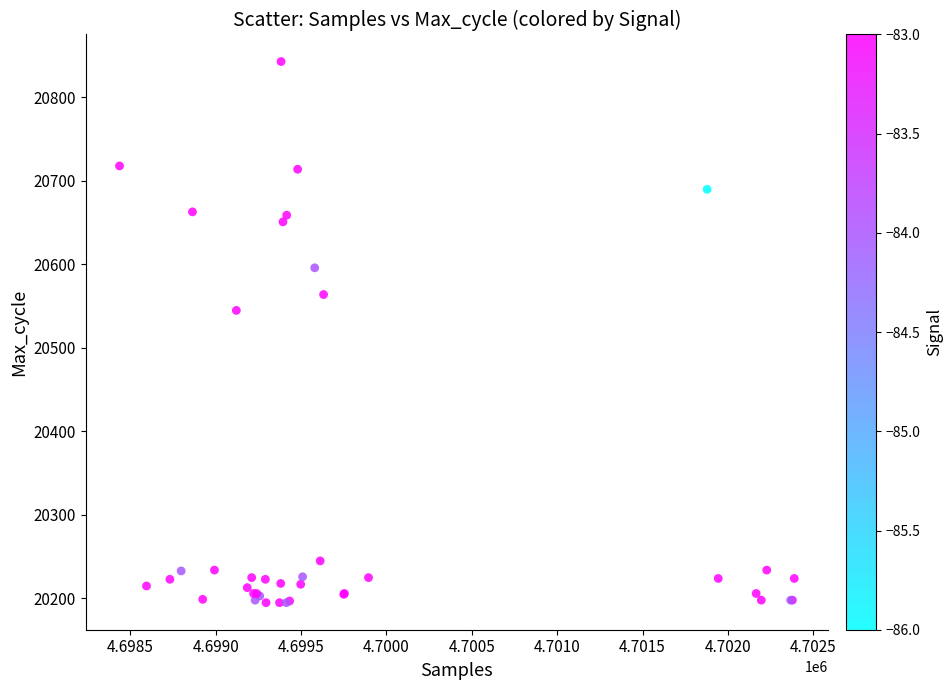

What Y value in the scatter plot is closest to 20519?

20545